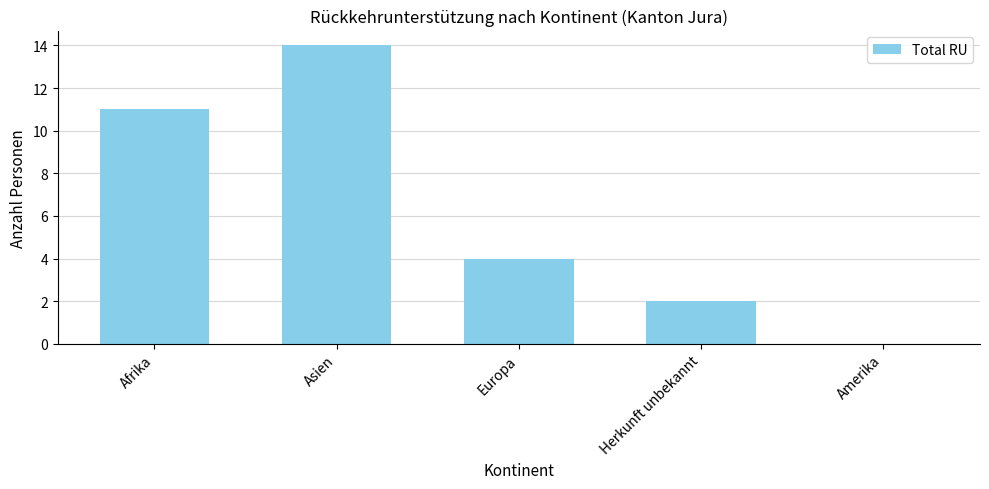

Which has a higher value, Herkunft unbekannt or Asien?

Asien